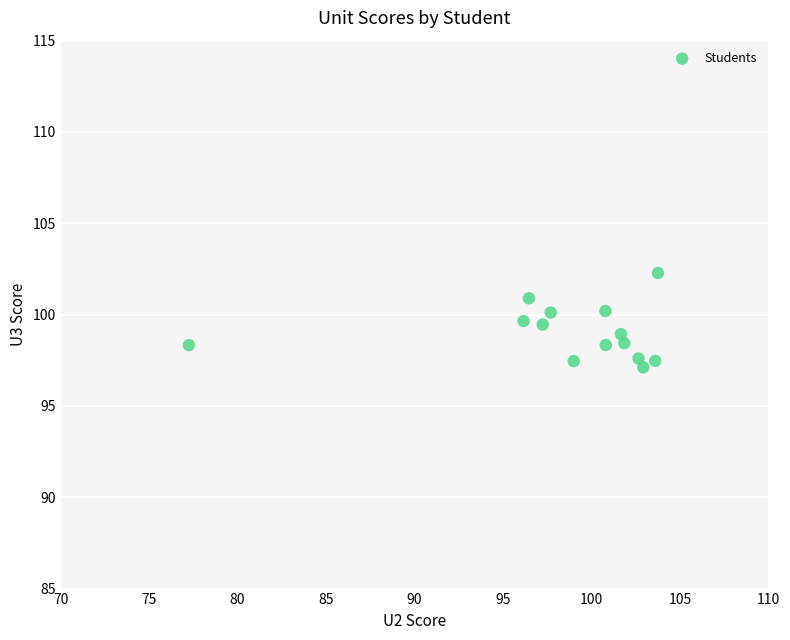

What is the range of X values (max minus min)?

26.5